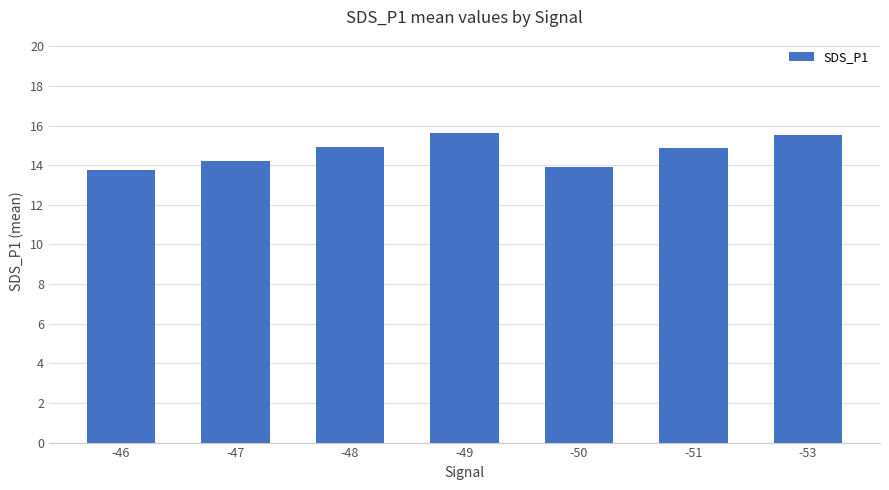

What is the difference between the maximum and minimum values?

1.9